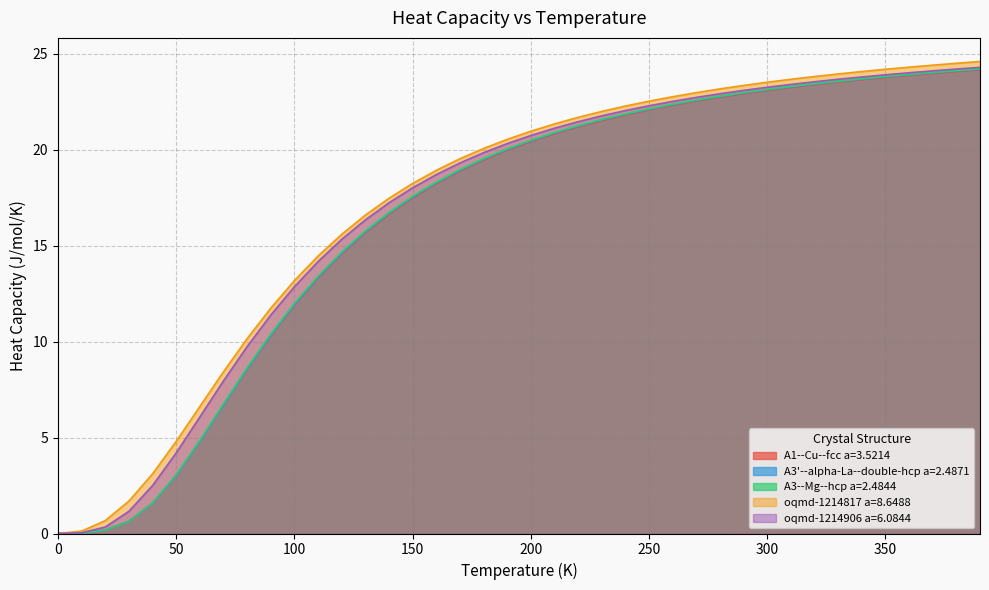

Reading left to right, what are all the values shown in this chart?

A1--Cu--fcc a=3.5214: 0.0	0.0	0.2	0.6	1.6	3.0	4.8	6.7	8.6	10.3	11.9	13.3	14.6	15.7	16.6	17.5	18.2	18.9	19.5	20.0	20.4	20.8	21.2	21.5	21.8	22.1	22.3	22.5	22.7	22.9	23.1	23.2	23.4	23.5	23.7	23.8	23.9	24.0	24.1	24.2
A3'--alpha-La--double-hcp a=2.4871: 0.0	0.0	0.2	0.6	1.6	3.0	4.8	6.7	8.6	10.3	11.9	13.3	14.6	15.7	16.7	17.5	18.3	18.9	19.5	20.0	20.5	20.9	21.2	21.6	21.8	22.1	22.4	22.6	22.8	23.0	23.1	23.3	23.4	23.6	23.7	23.8	23.9	24.0	24.1	24.2
A3--Mg--hcp a=2.4844: 0.0	0.0	0.2	0.6	1.6	3.1	4.9	6.8	8.6	10.4	12.0	13.4	14.7	15.8	16.7	17.6	18.3	19.0	19.5	20.1	20.5	20.9	21.3	21.6	21.9	22.1	22.4	22.6	22.8	23.0	23.1	23.3	23.4	23.6	23.7	23.8	23.9	24.0	24.1	24.2
oqmd-1214817 a=8.6488: 0.0	0.1	0.7	1.7	3.1	4.8	6.6	8.4	10.2	11.7	13.2	14.5	15.6	16.6	17.5	18.2	18.9	19.5	20.1	20.5	21.0	21.4	21.7	22.0	22.3	22.5	22.8	23.0	23.2	23.4	23.5	23.7	23.8	24.0	24.1	24.2	24.3	24.4	24.5	24.6
oqmd-1214906 a=6.0844: 0.0	0.0	0.3	1.2	2.5	4.2	6.1	8.0	9.7	11.4	12.9	14.2	15.3	16.3	17.2	18.0	18.7	19.3	19.9	20.3	20.7	21.1	21.5	21.8	22.0	22.3	22.5	22.7	22.9	23.1	23.3	23.4	23.6	23.7	23.8	23.9	24.0	24.1	24.2	24.3